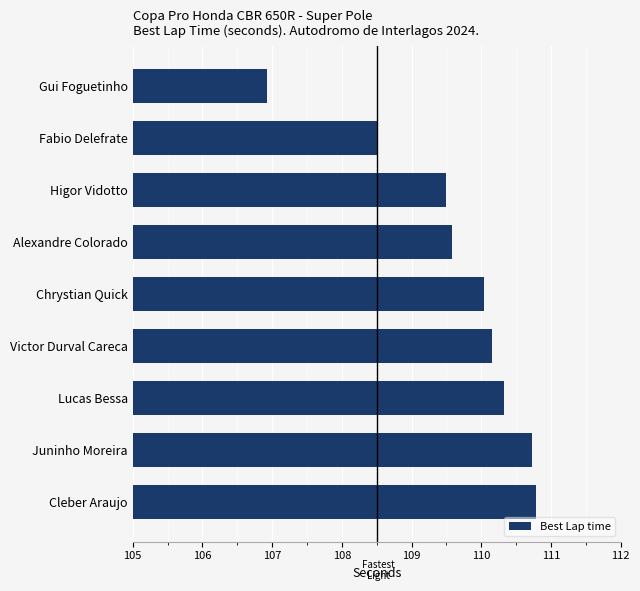

Count the number of values greater than 110.

5